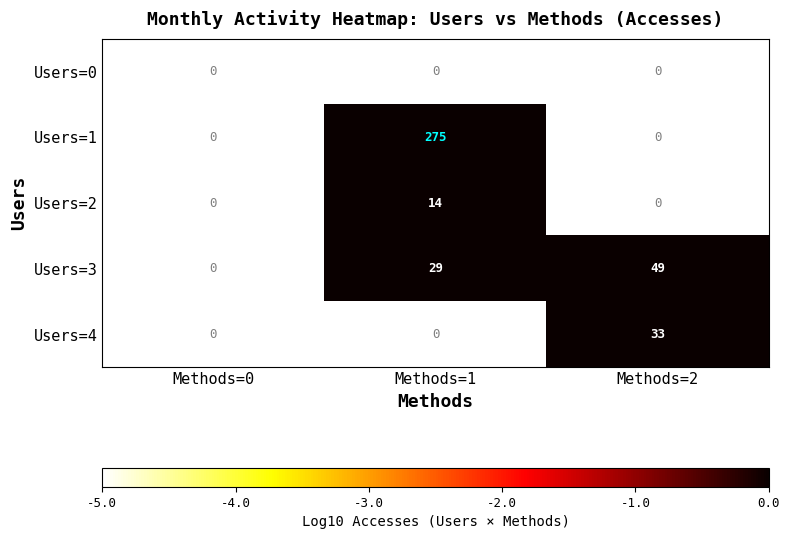

Which series has the largest range (max minus min)?

Users=1